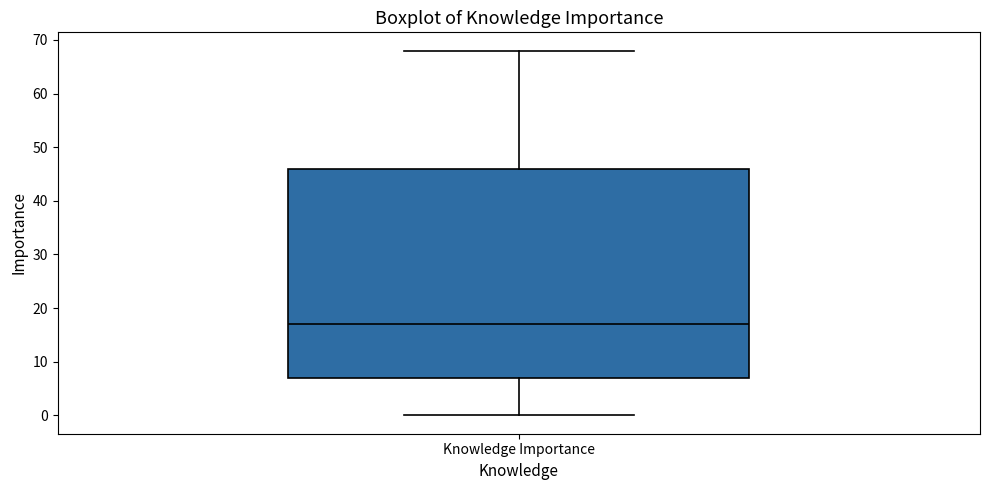

Read this box plot against the y-axis: the position of the median line, the range covered by the box, and the ends of both whiskers. The values are not printed on the chart, so give them approximately, as read against the axis.

median 17, box 7 to 46, whiskers 0 to 68